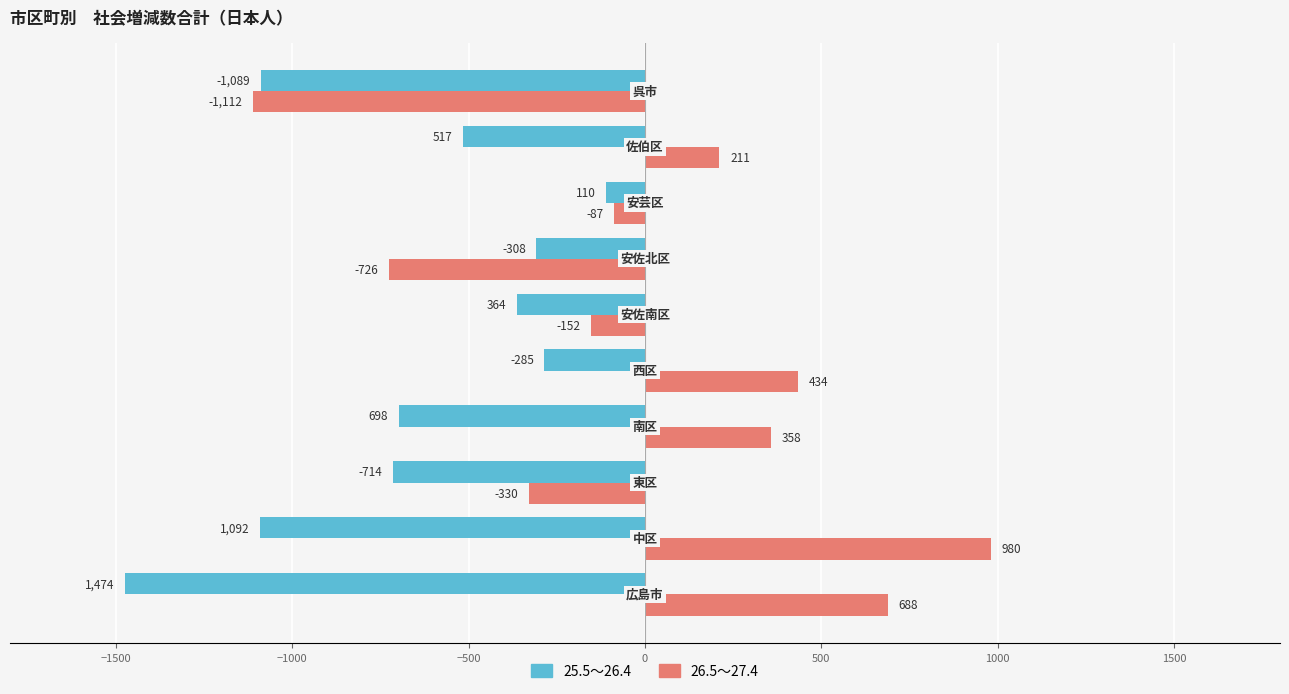

List the series in order of their peak value, highest first.

26.5～27.4, 25.5～26.4